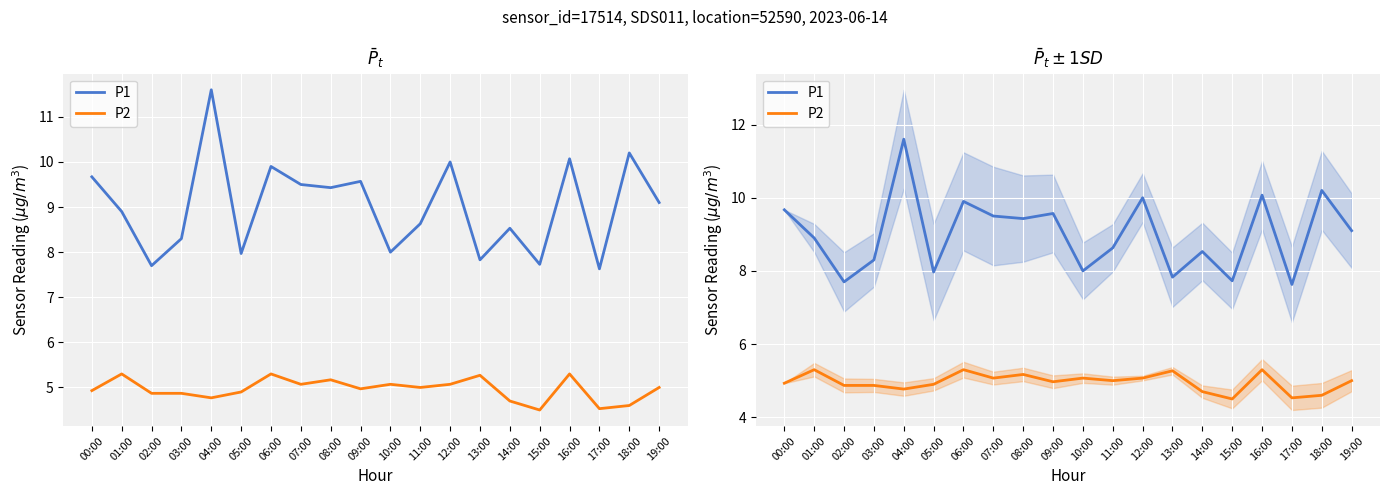

The value of P2 at 17:00 is 1.2. True or false?

False